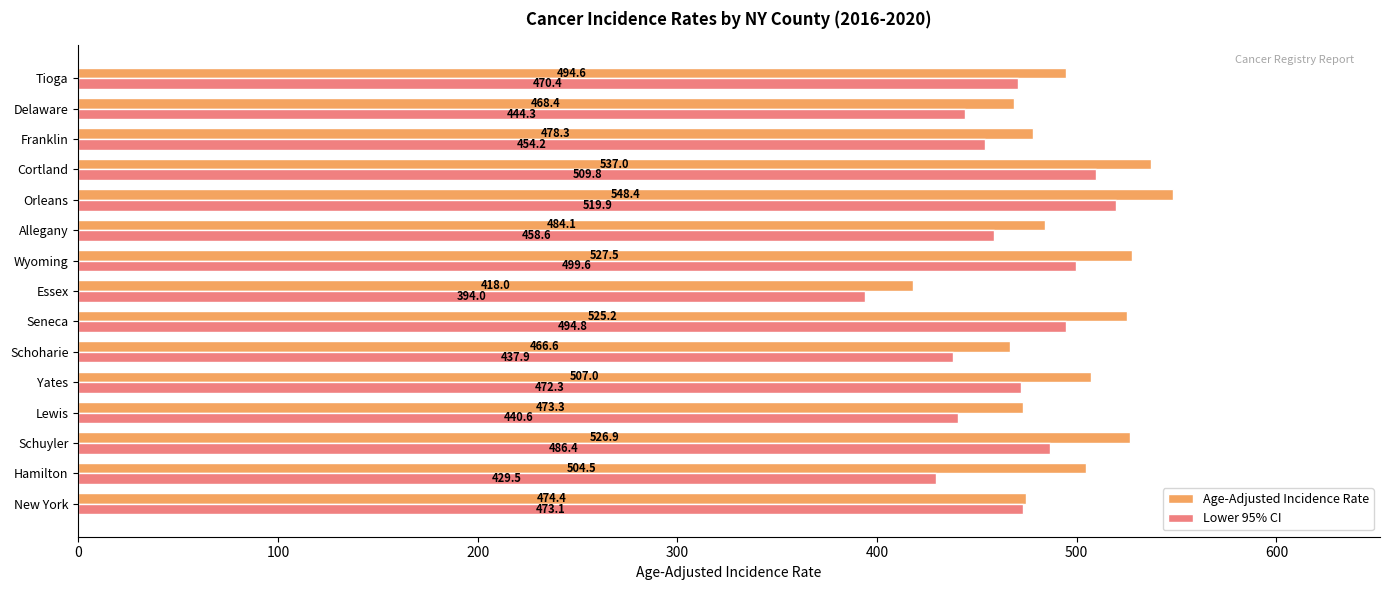

The value of Lower 95% CI at Essex is 394.0. True or false?

True